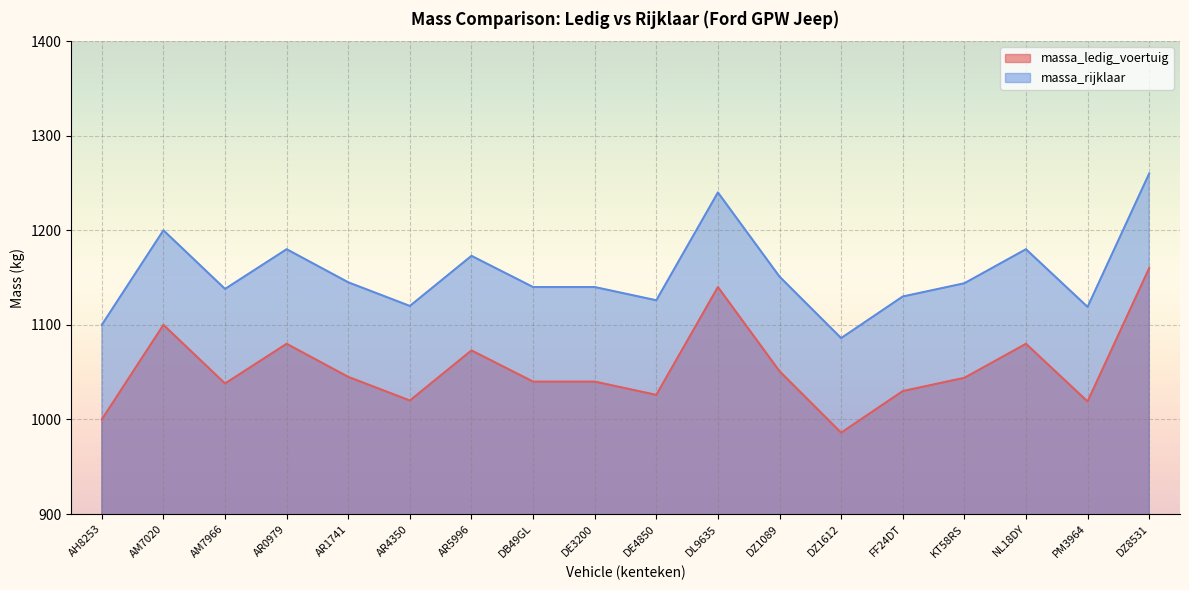

List the series in order of their peak value, lowest first.

massa_ledig_voertuig, massa_rijklaar